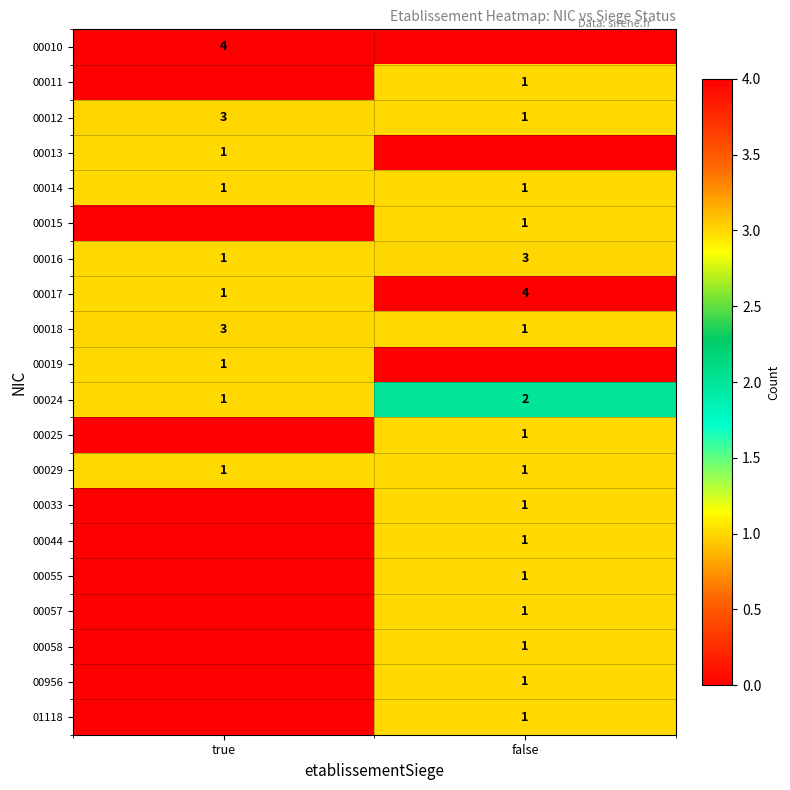

Where is 00024 nearest to the value 1?

true